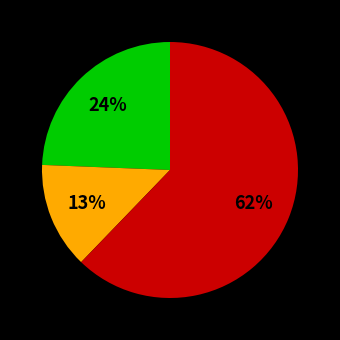

Is there any slice that represents more than half of the pie?

Yes